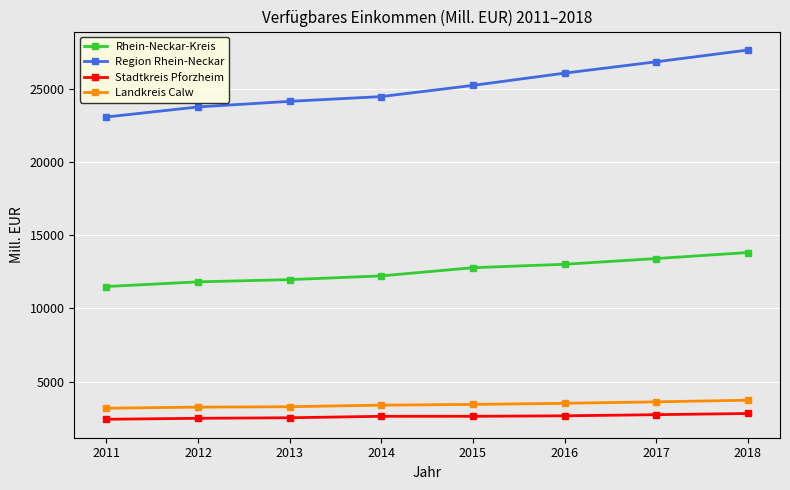

True or false: Landkreis Calw and Stadtkreis Pforzheim intersect in this chart.

False